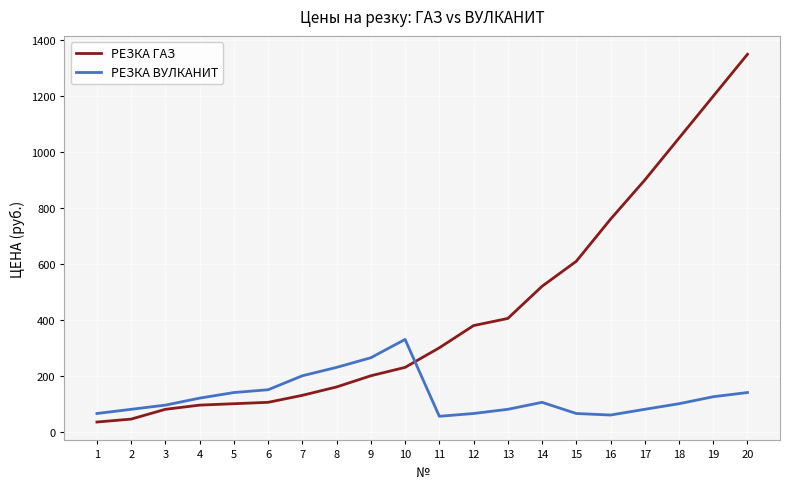

Which series has the largest range (max minus min)?

РЕЗКА ГАЗ